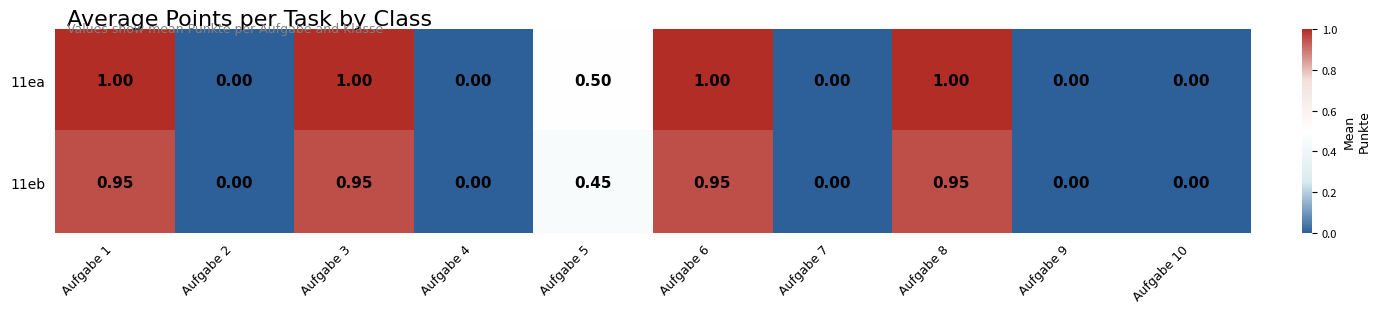

Count the number of categories in the chart.

10